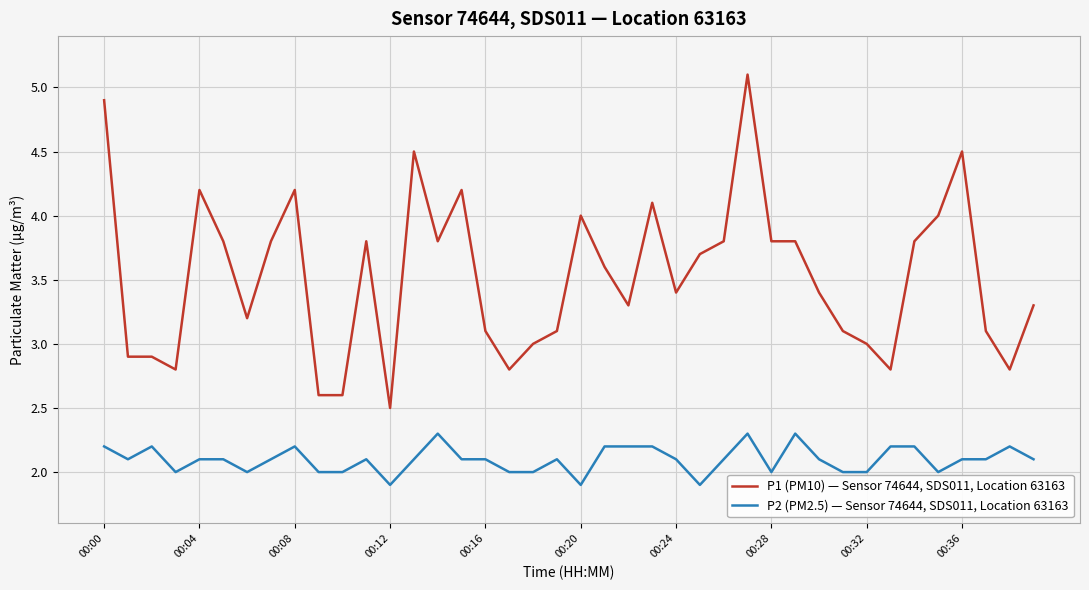

True or false: P1 (PM10) — Sensor 74644, SDS011, Location 63163 and P2 (PM2.5) — Sensor 74644, SDS011, Location 63163 intersect in this chart.

False